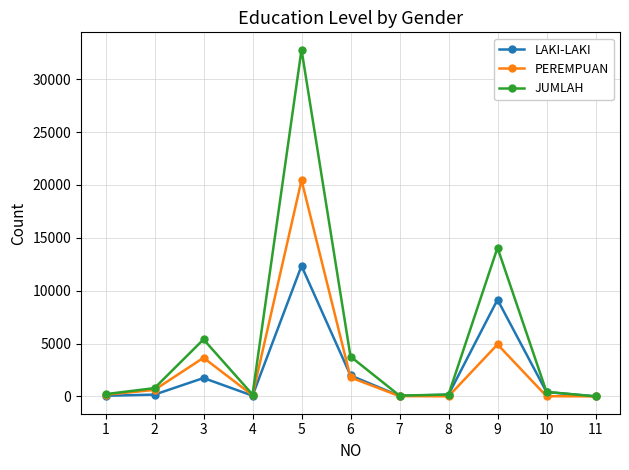

True or false: PEREMPUAN has more than 1 points higher than both neighbors.

True